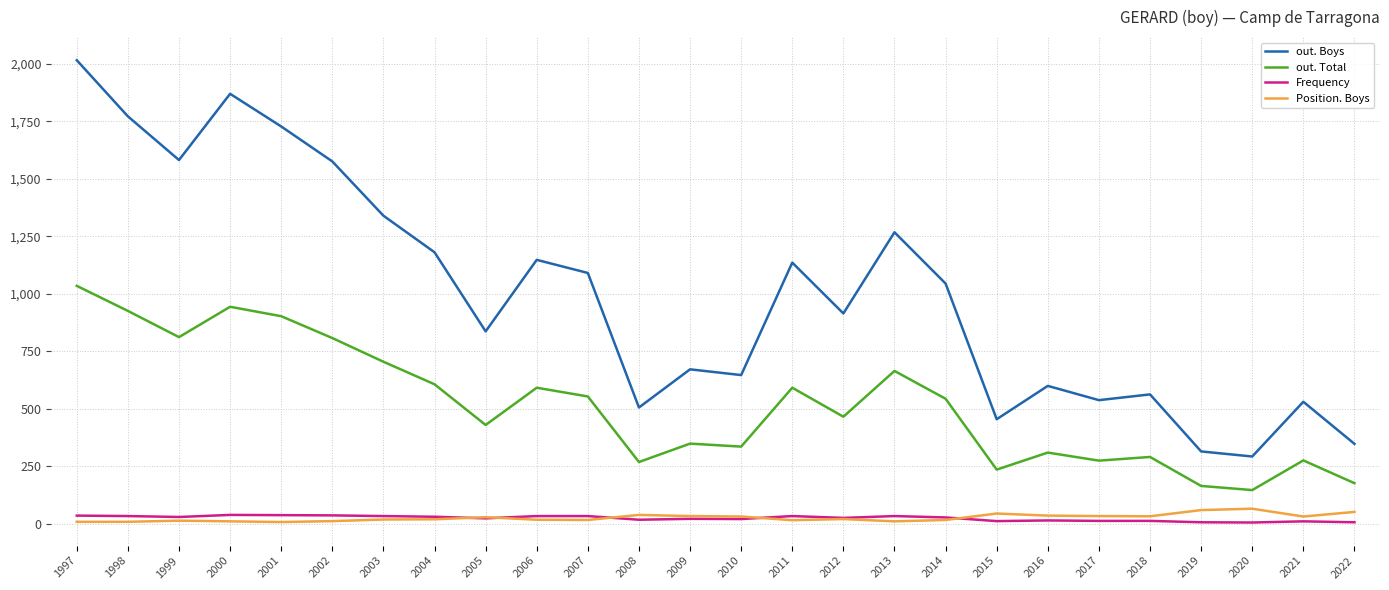

The Frequency series shows 37 at 2002. True or false?

True